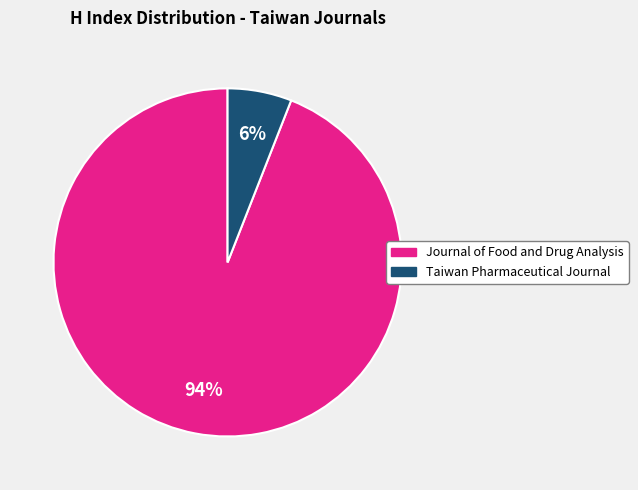

How many slices are in this pie chart?

2